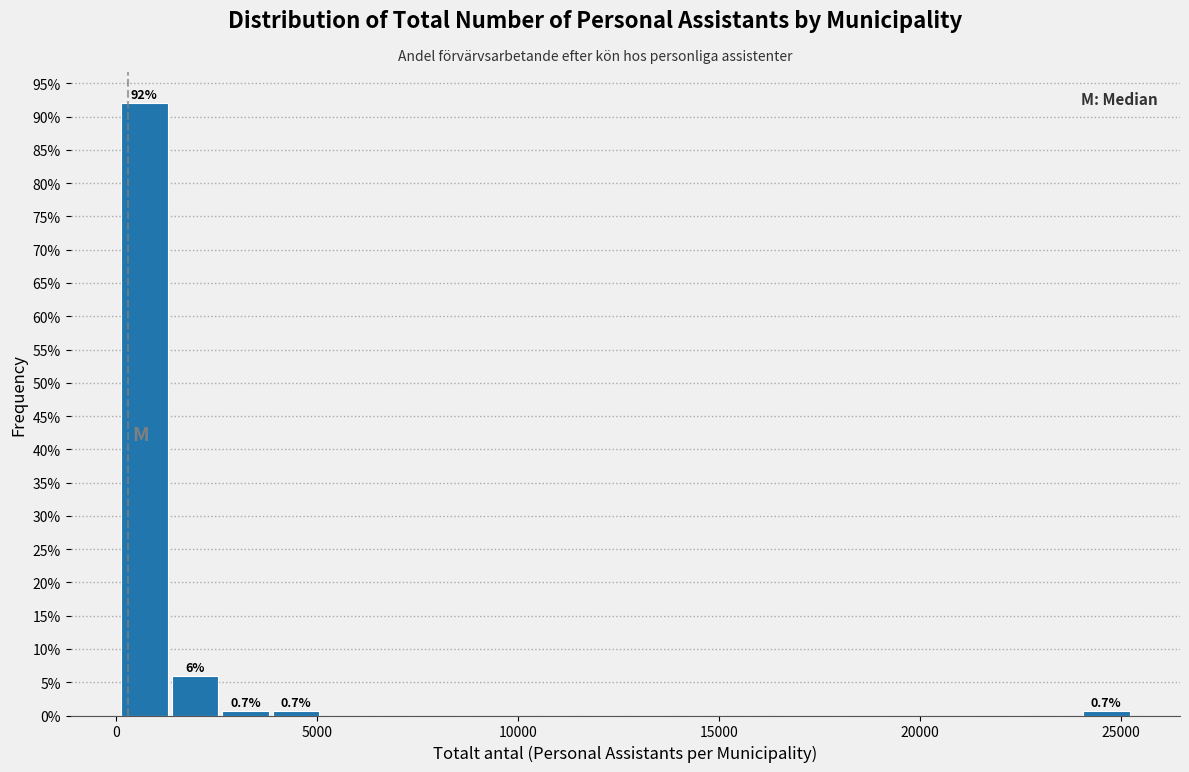

Around what value on the x-axis is the tallest bar? Give the approximate position of its centre, as read against the axis.

500